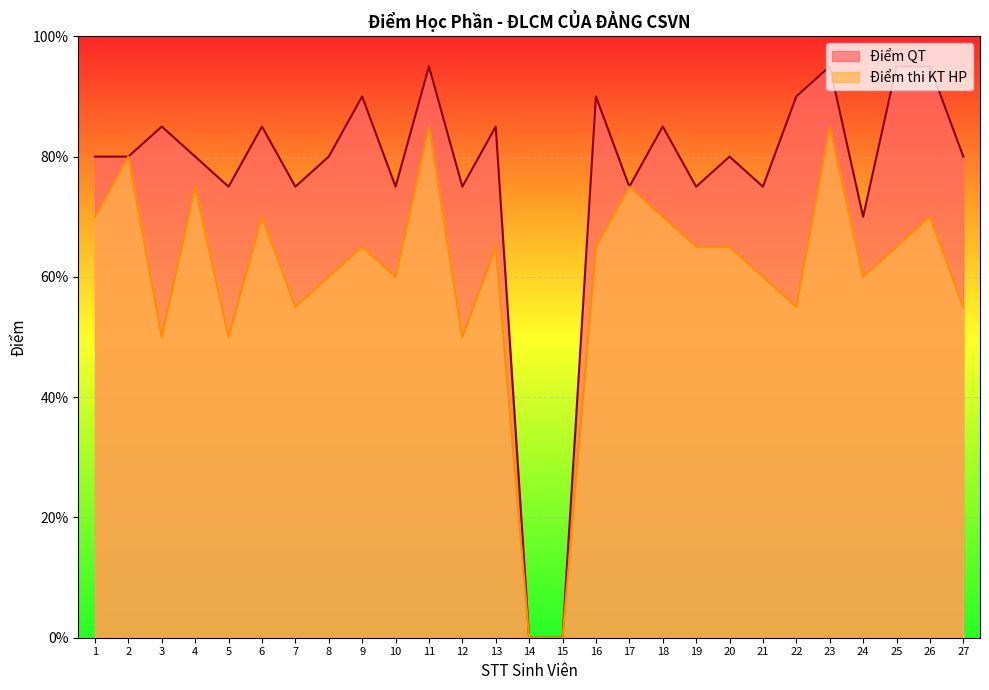

True or false: Điểm thi KT HP and Điểm QT cross at least once.

False